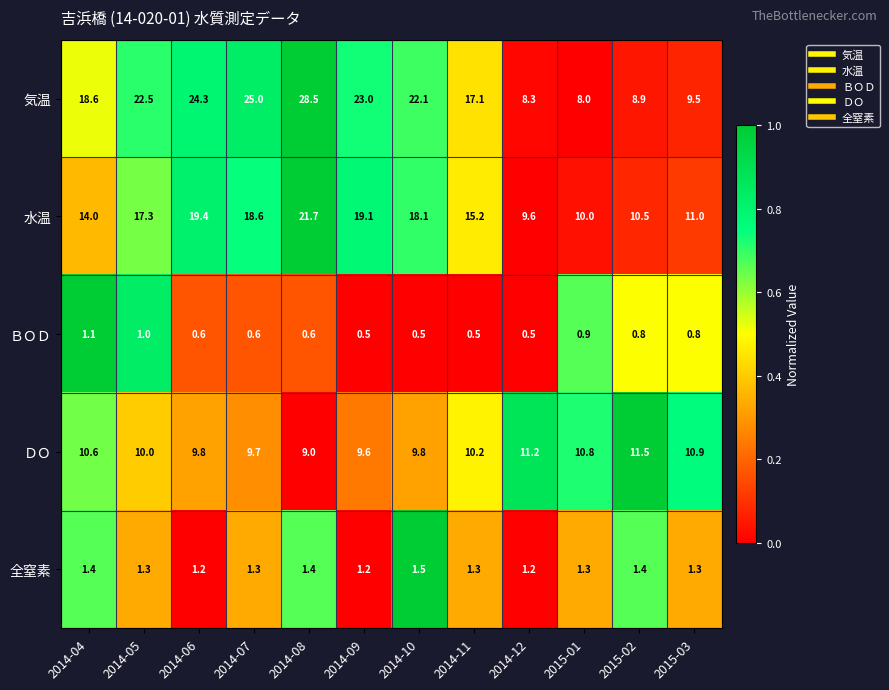

Which series has the largest total across all categories?

気温